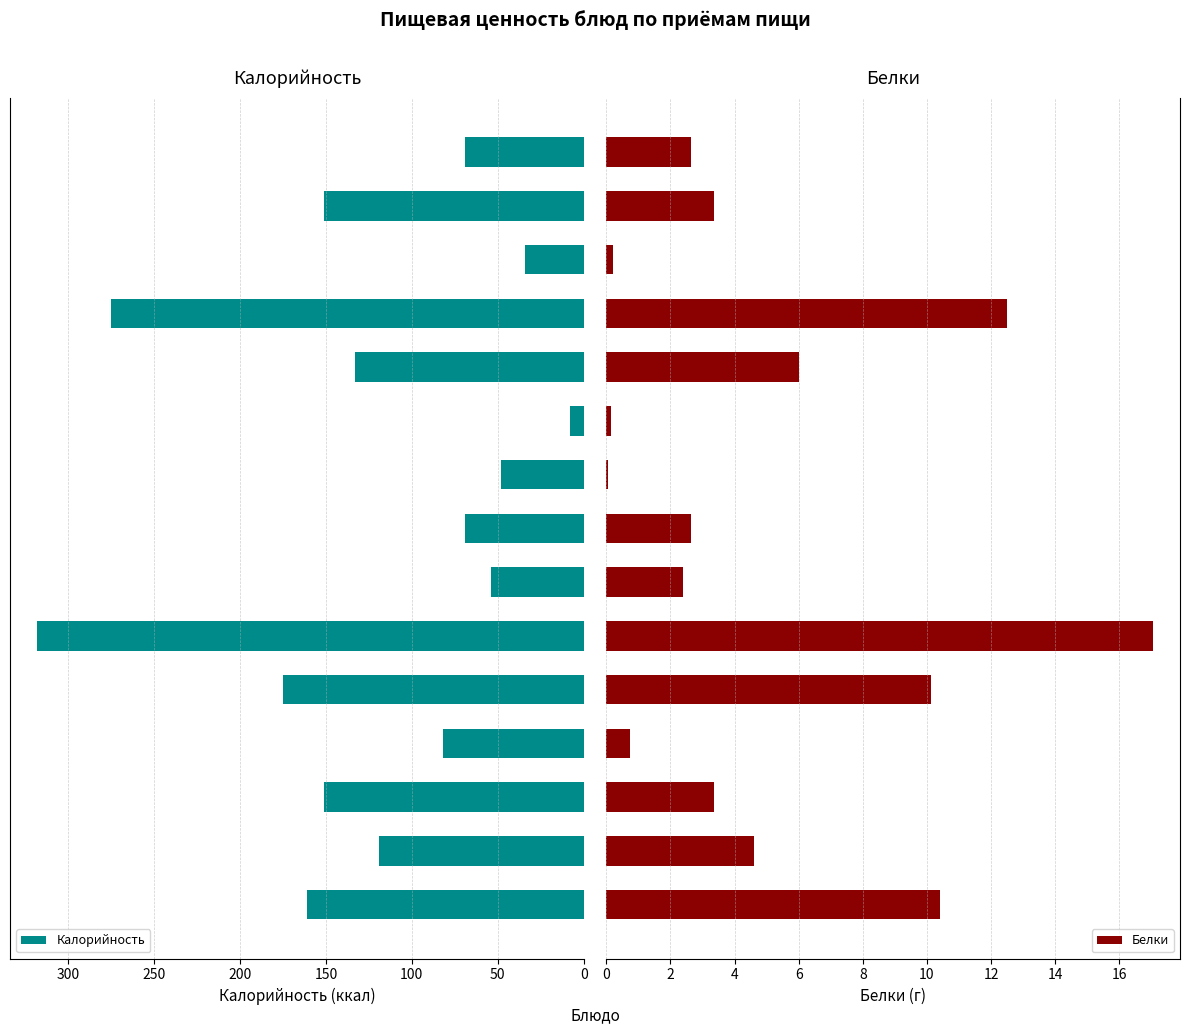

What is the total value across all series at 50?

123.6